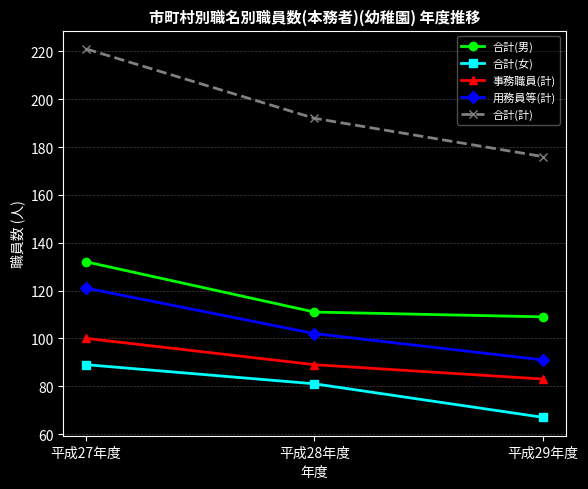

At how many categories does at least one series exceed 203?

1